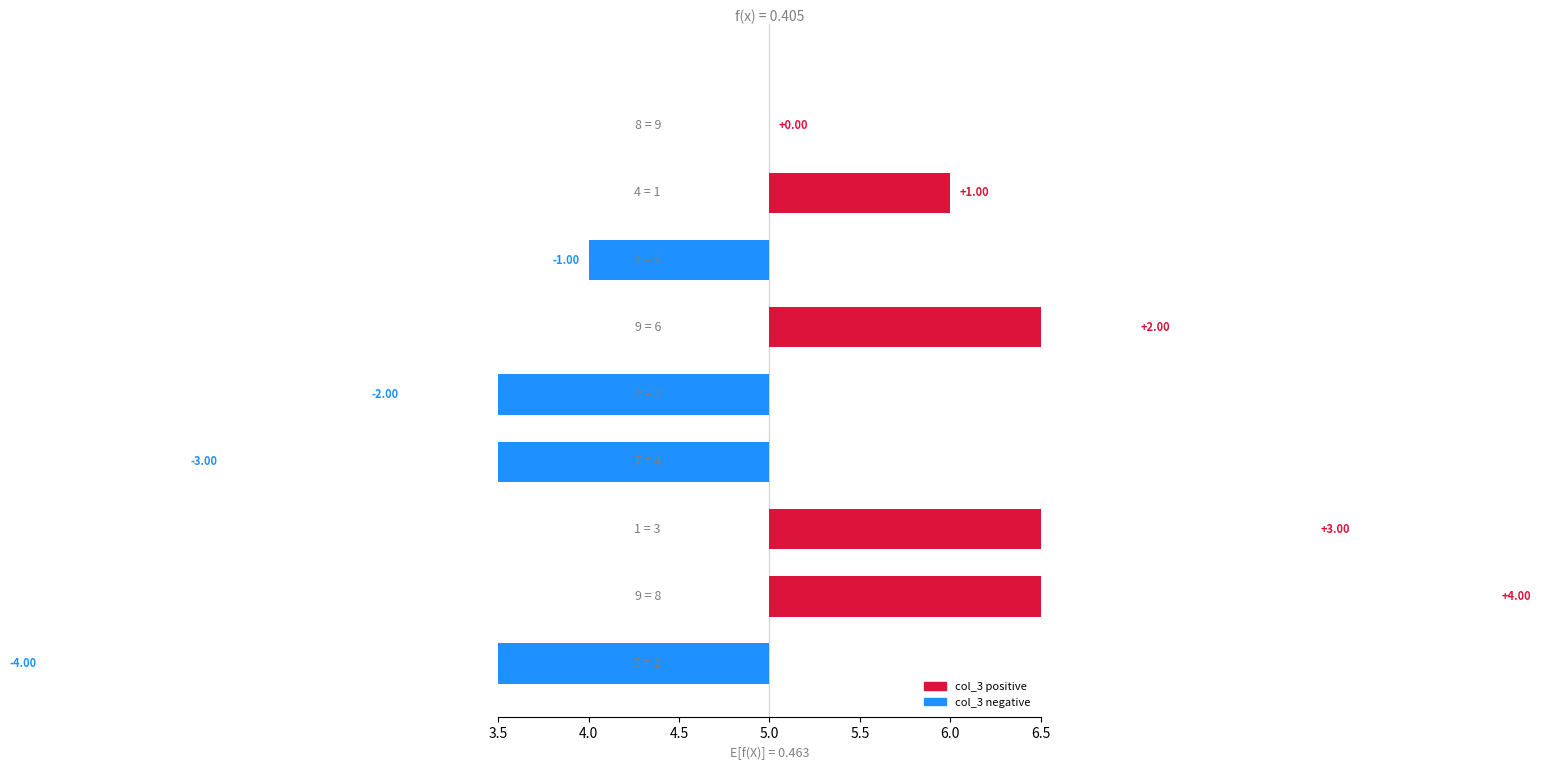

What is the label of the 5th bar from the right?

7